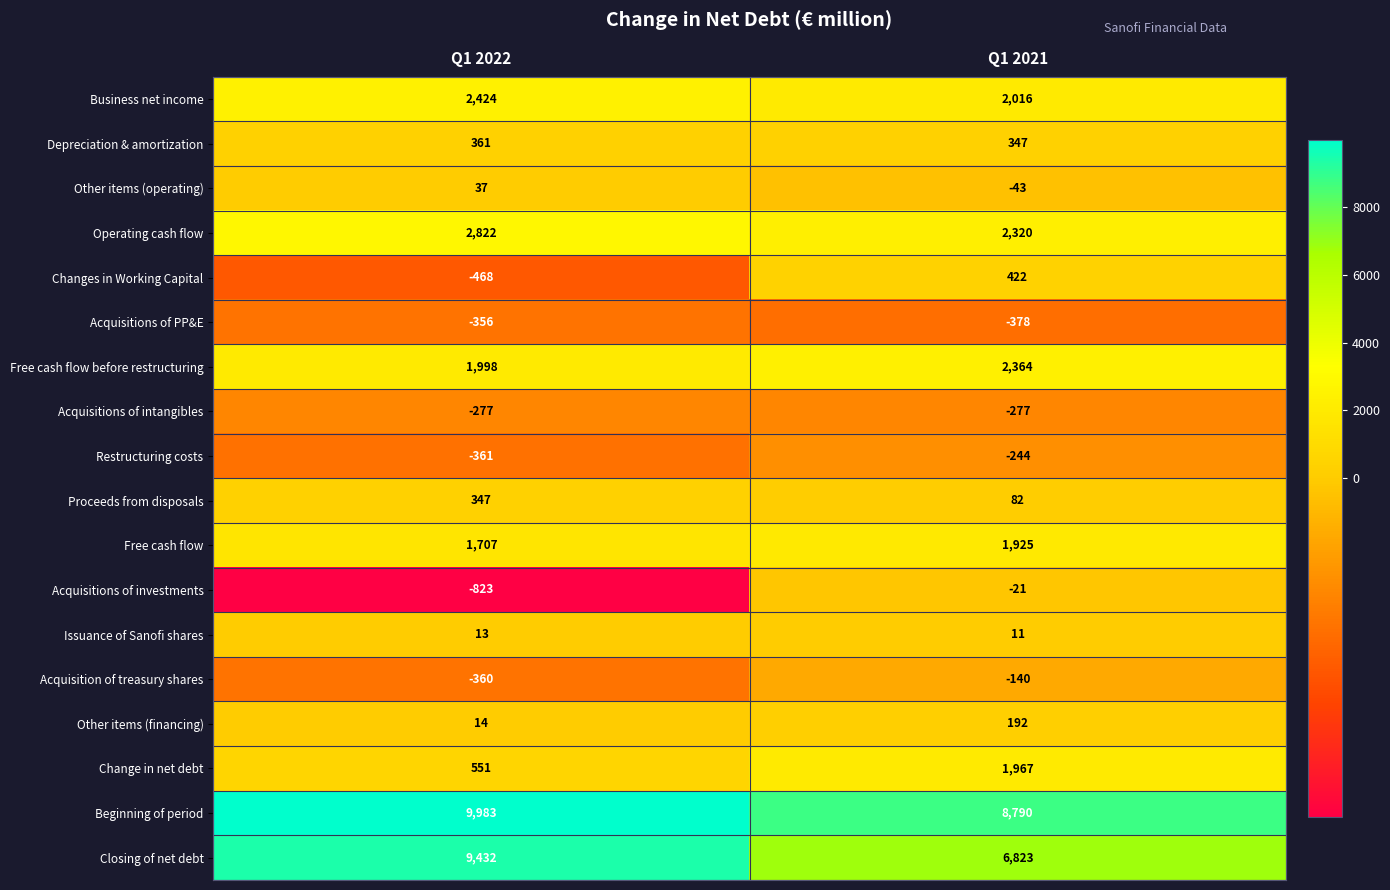

What is the total value across all series at Q1 2022?

27044